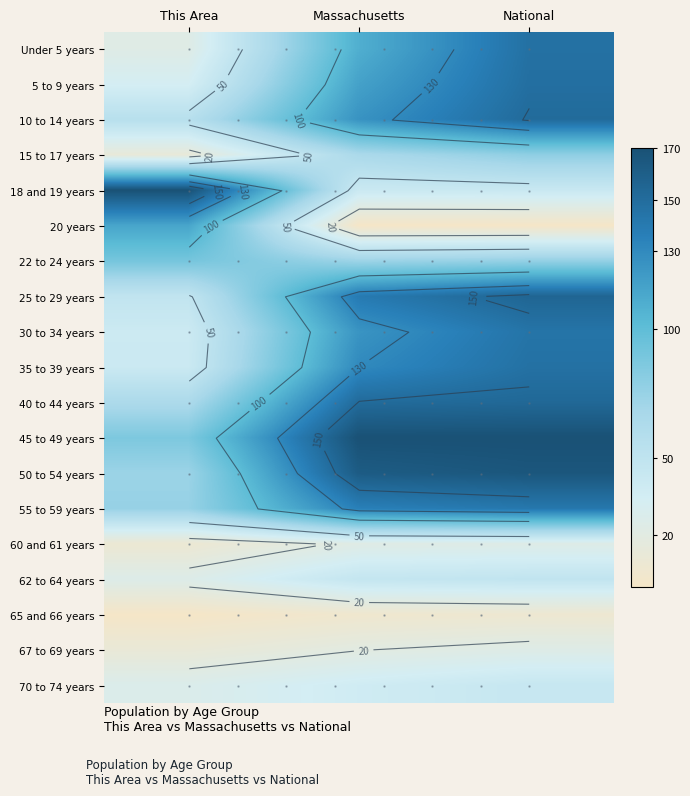

The 15 to 17 years series shows 78.8 at National. True or false?

True